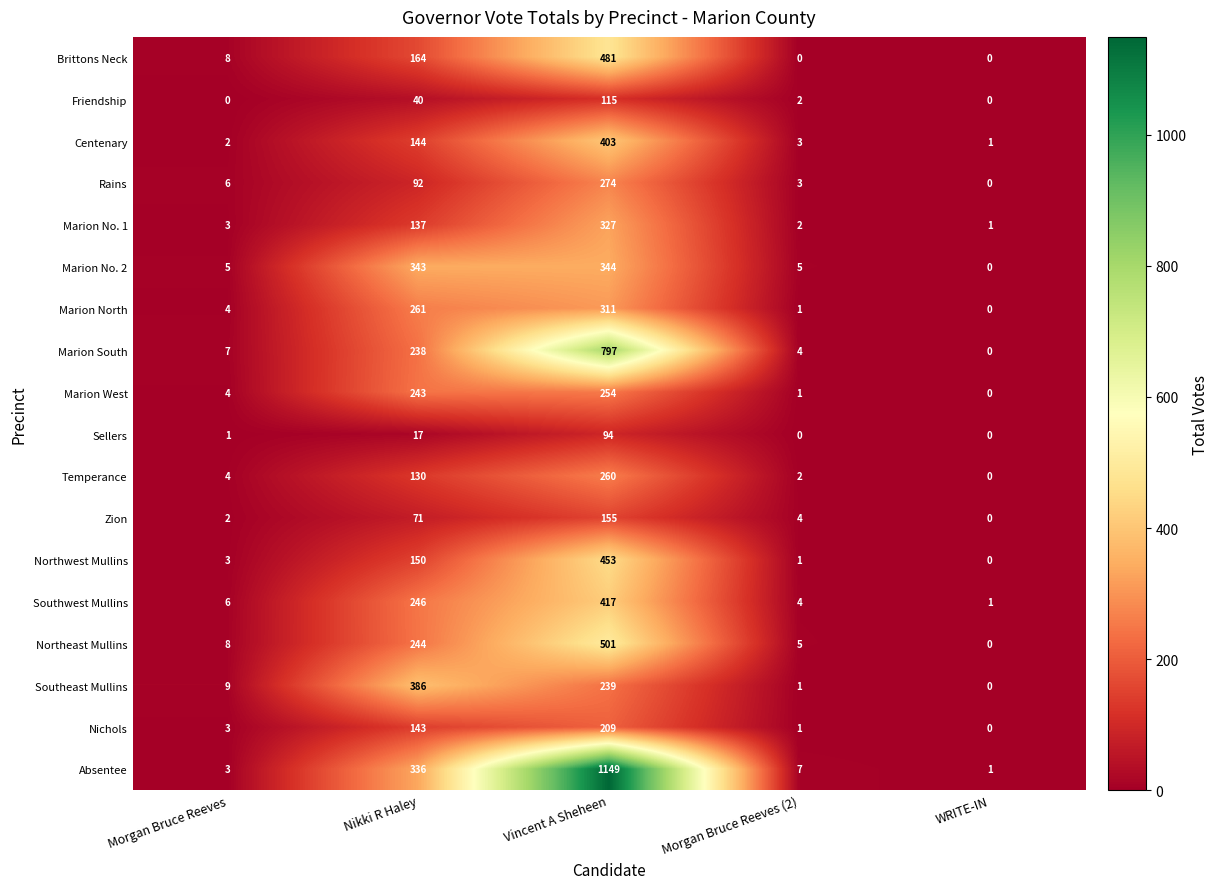

Which series has the largest range (max minus min)?

Absentee